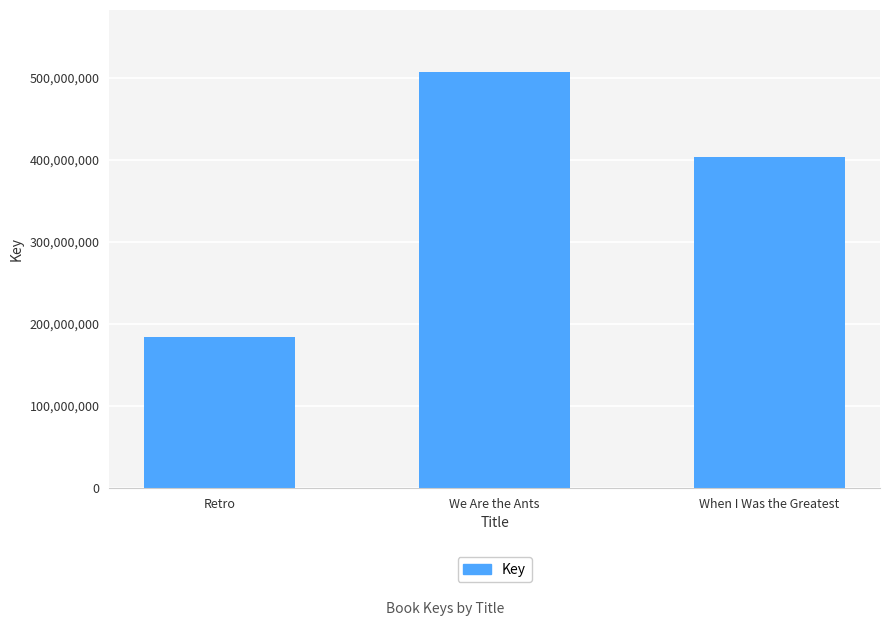

Is it true that the value at We Are the Ants is 506945211?

True